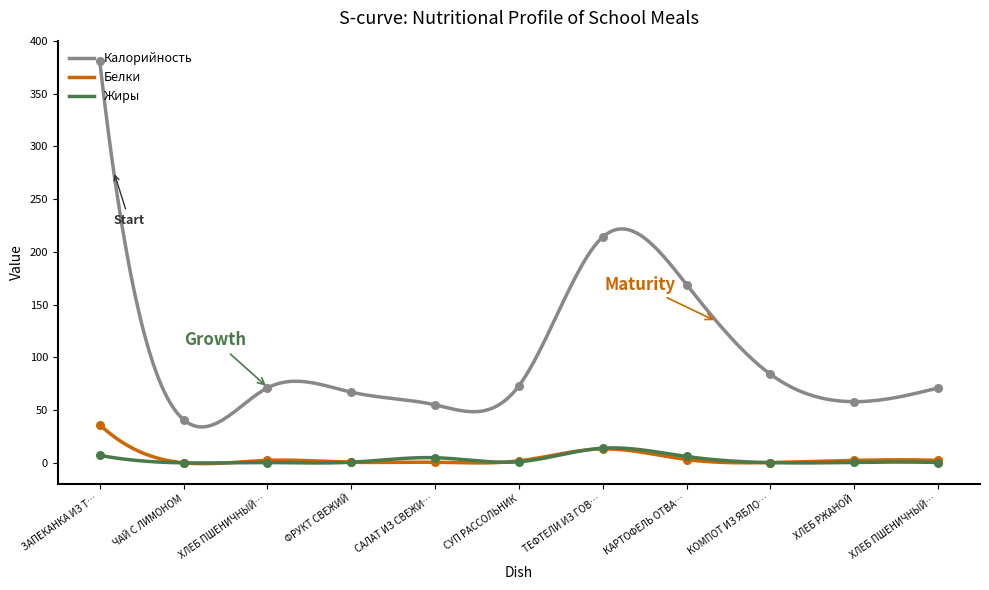

Which series reaches the maximum Y coordinate?

Калорийность